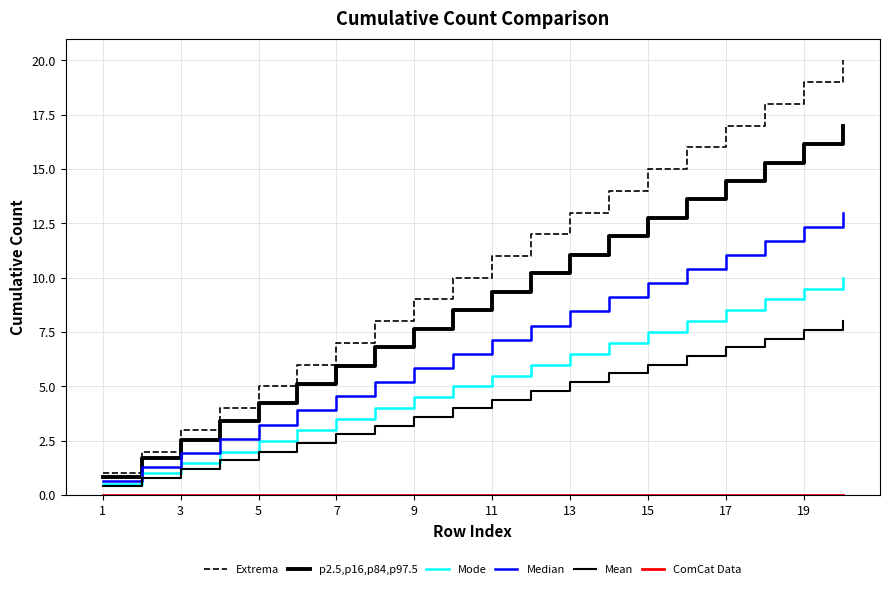

How many lines are shown in the chart?

6